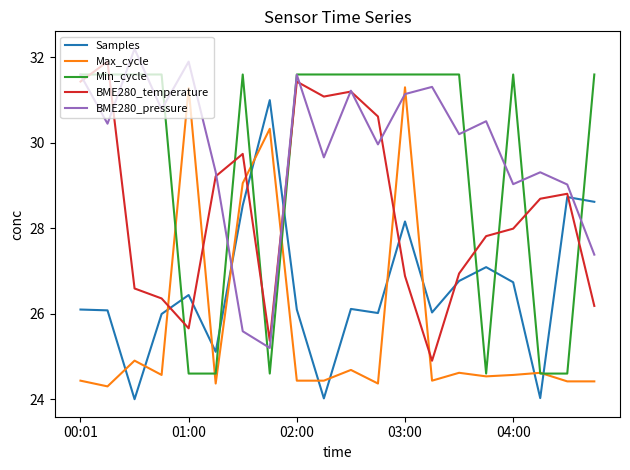

List the series in order of their peak value, highest first.

BME280_pressure, BME280_temperature, Min_cycle, Max_cycle, Samples